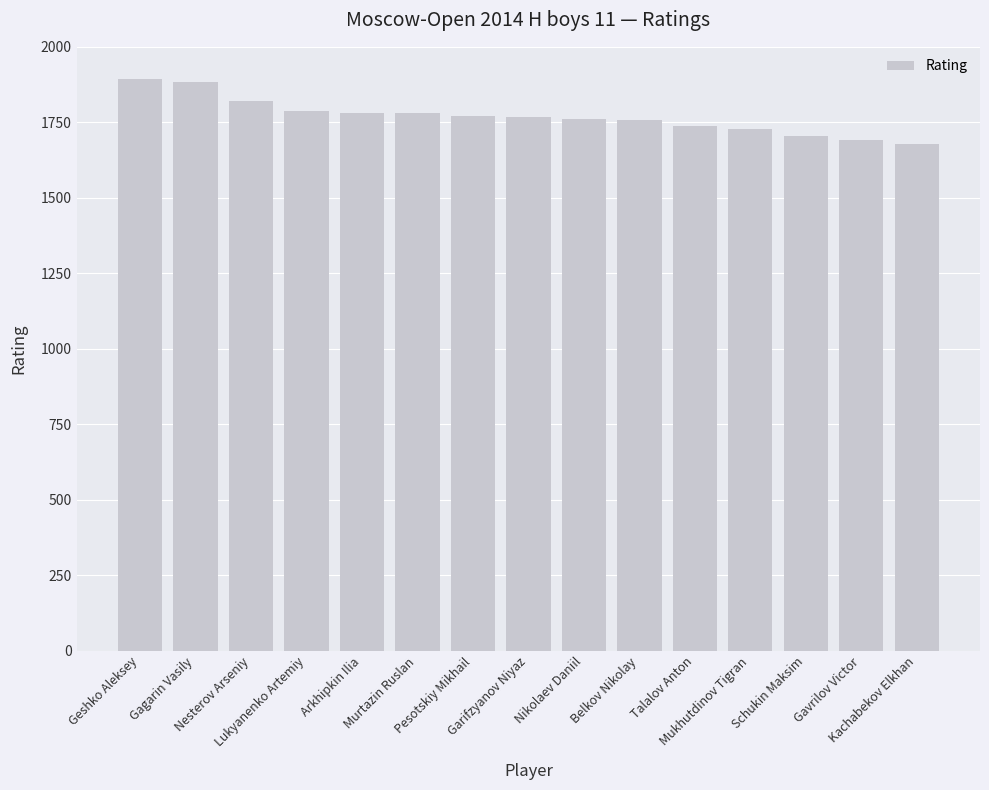

What is the greatest value displayed?

1894